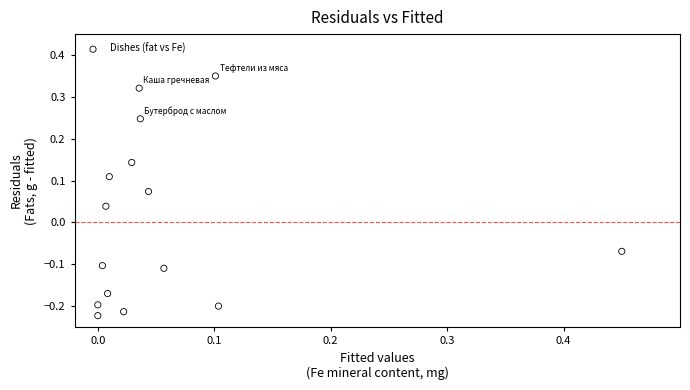

What is the range of Y values (max minus min)?

0.6